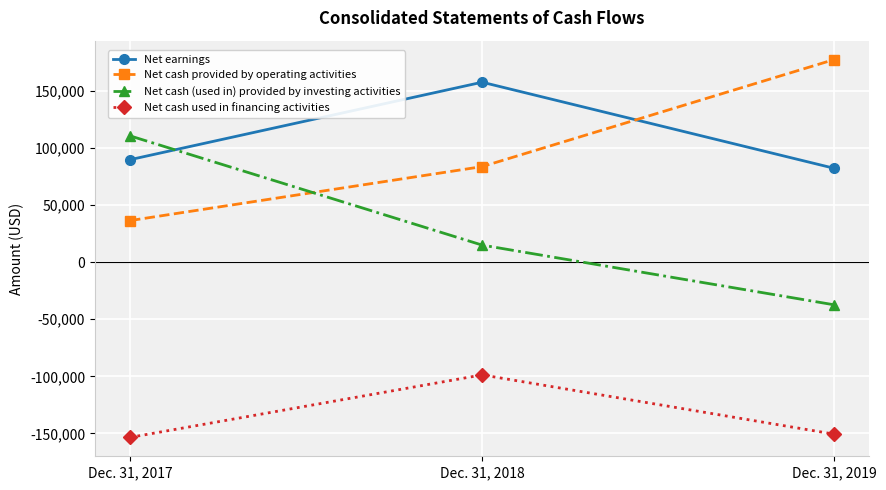

What is the sum of the Net cash (used in) provided by investing activities values at Dec. 31, 2017 and Dec. 31, 2019?

72971